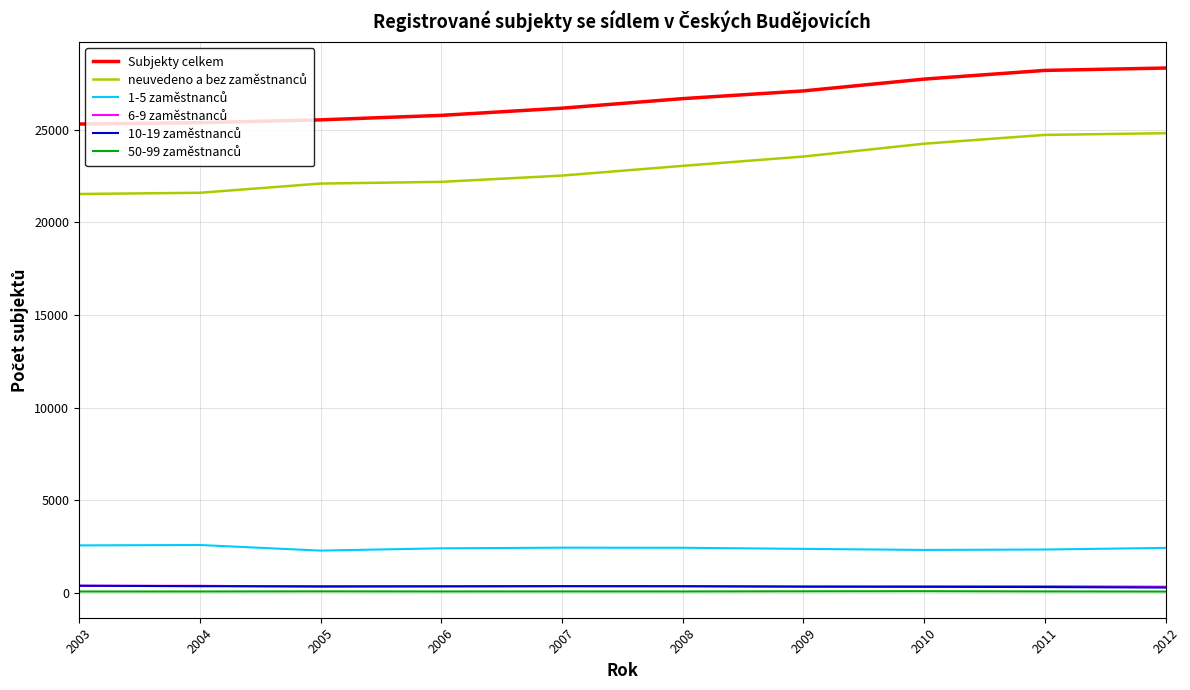

What is the lowest value of the Subjekty celkem series?

25303